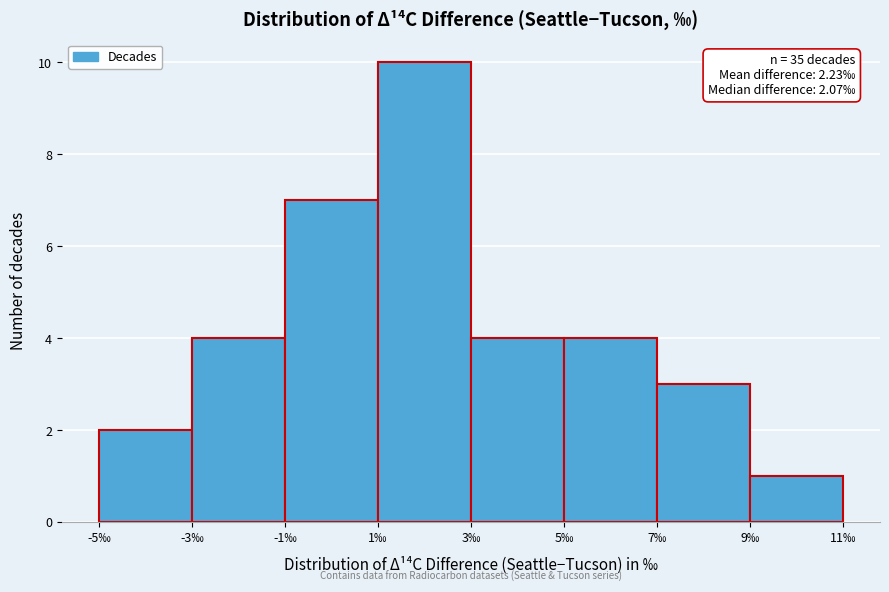

Which range on the x-axis has the tallest bar?

1 to 3